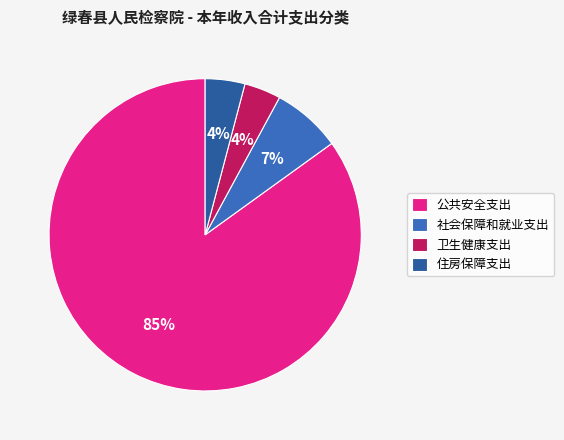

To the nearest percent, what portion does 社会保障和就业支出 represent?

7%